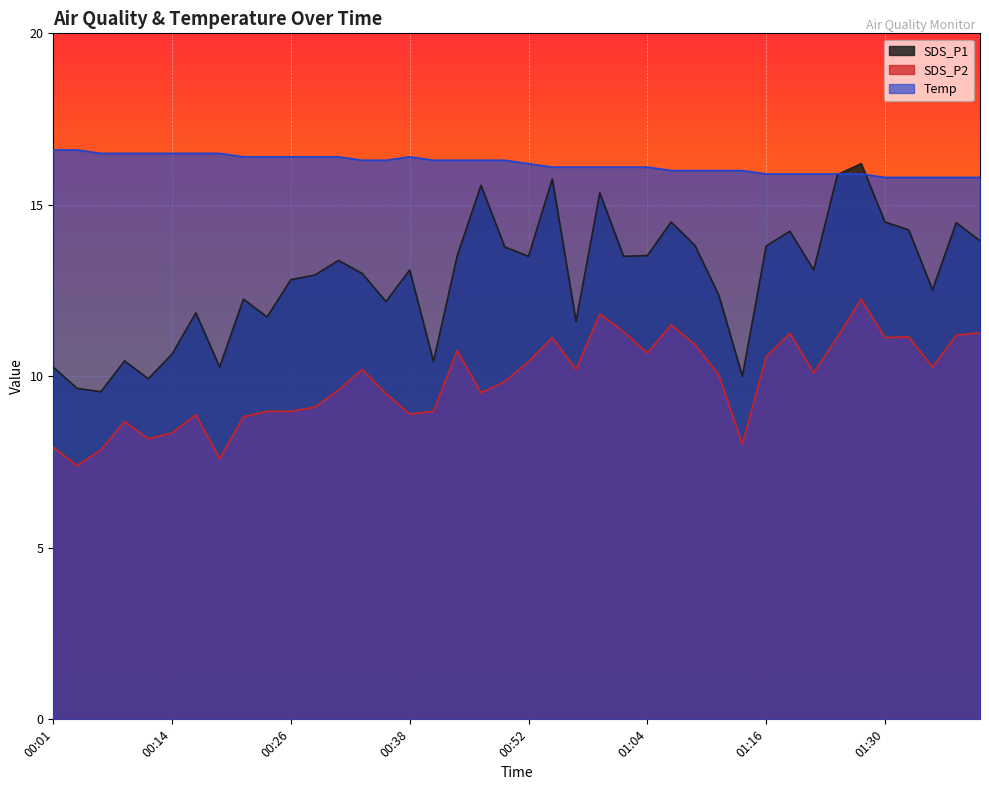

At which label is SDS_P1 closest to 12?

00:16